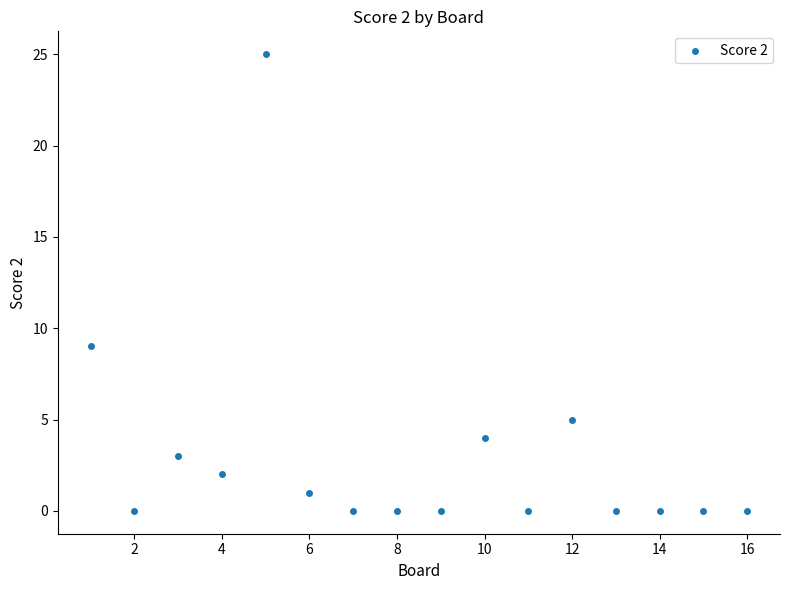

What is the range of Y values (max minus min)?

25